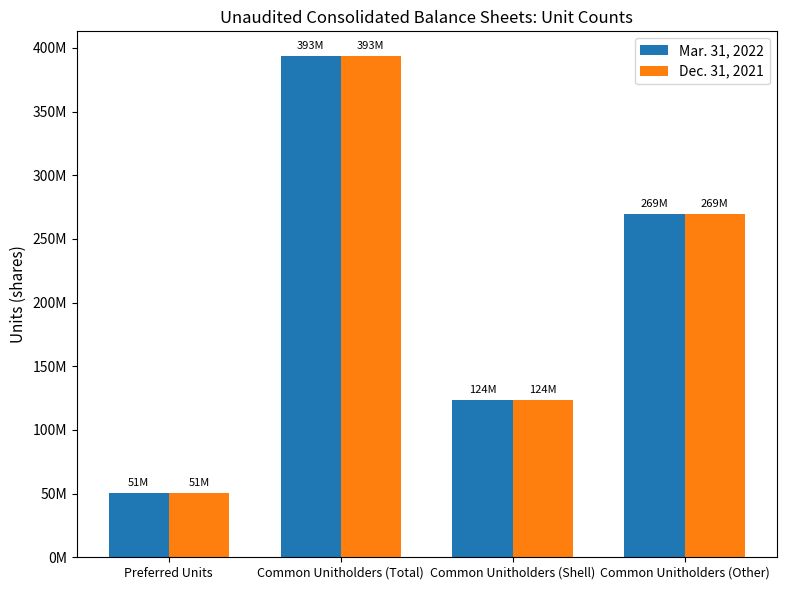

How many Dec. 31, 2021 values are between 123832233 and 393289537?

3